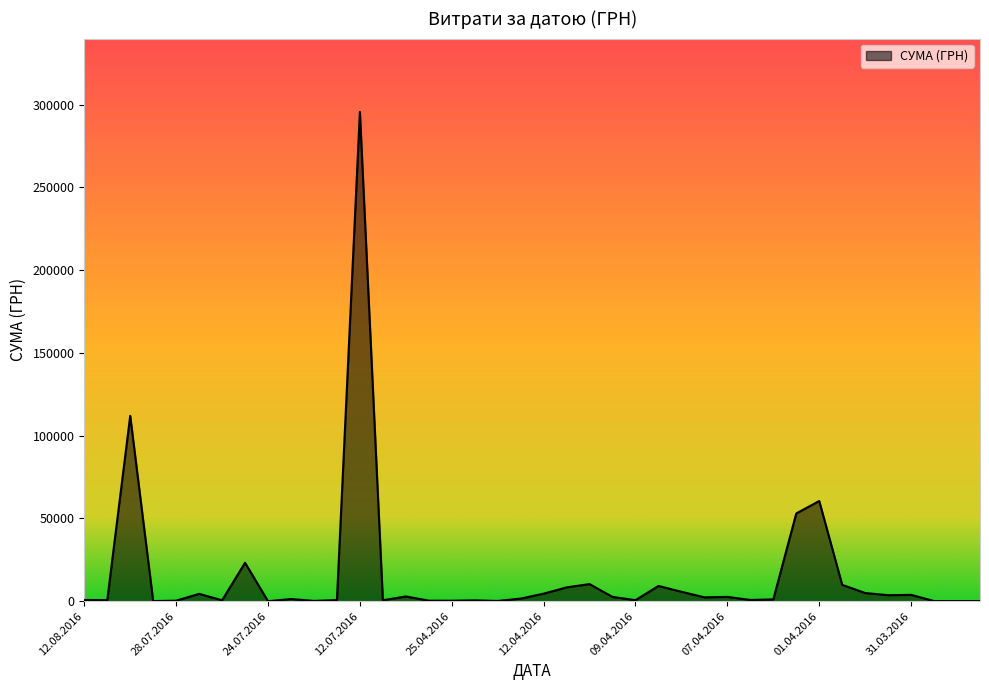

What is the maximum value shown in the chart?

295638.6